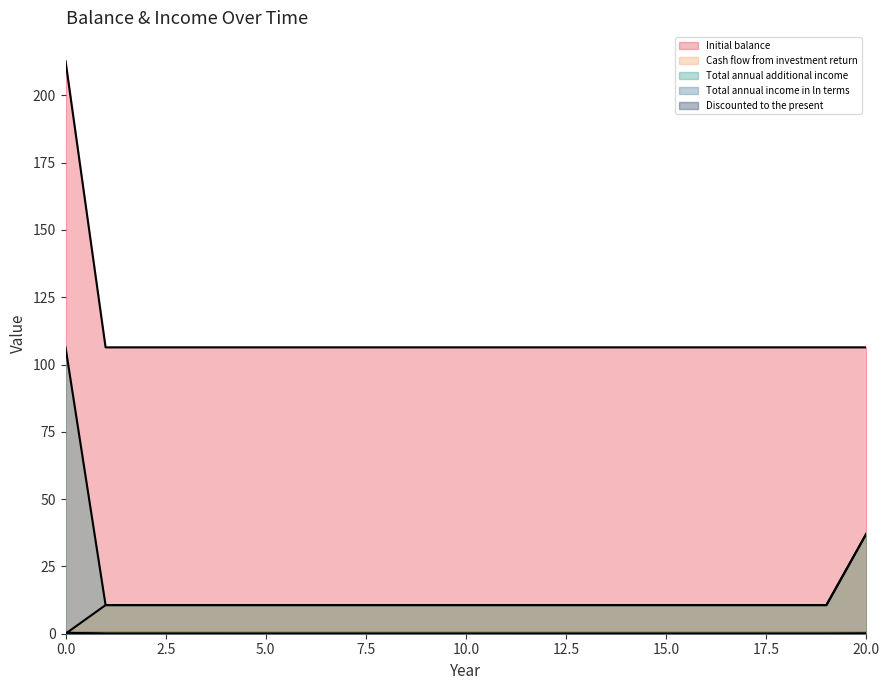

After their last crossing, which series has the higher values: Total annual income in ln terms or Cash flow from investment return?

Cash flow from investment return